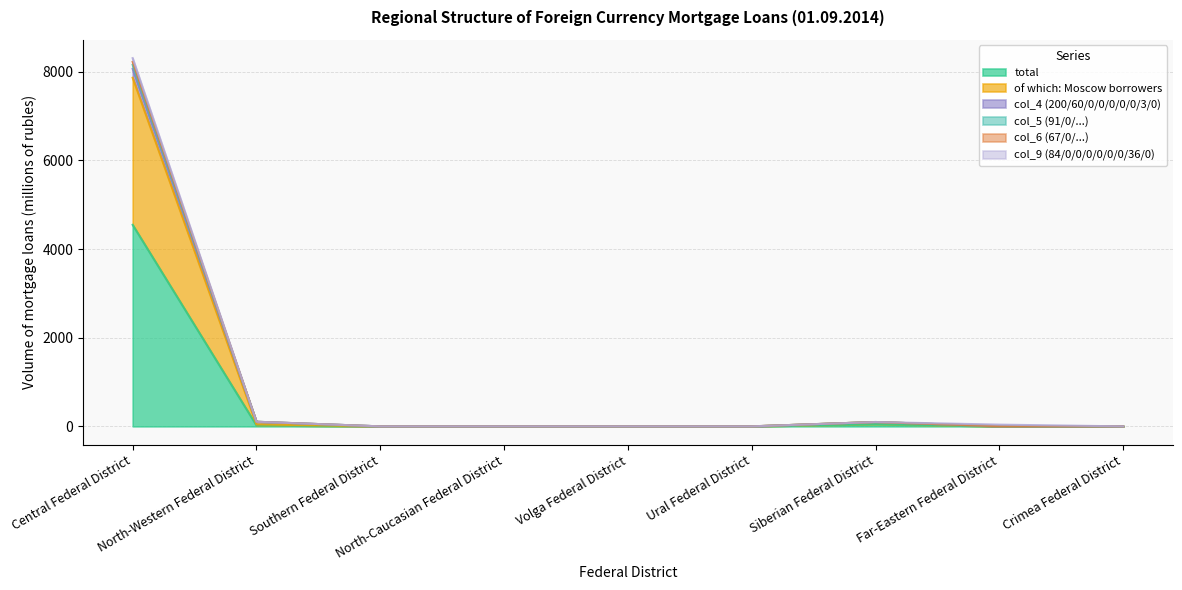

What position from the right is Ural Federal District?

4